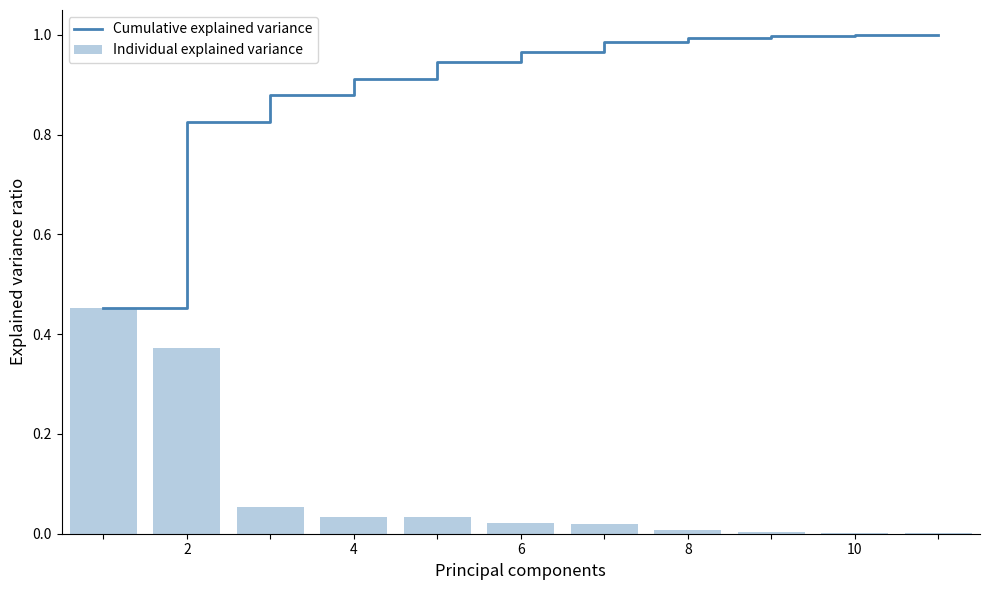

The value of Cumulative explained variance at 8 is 1.0. True or false?

True